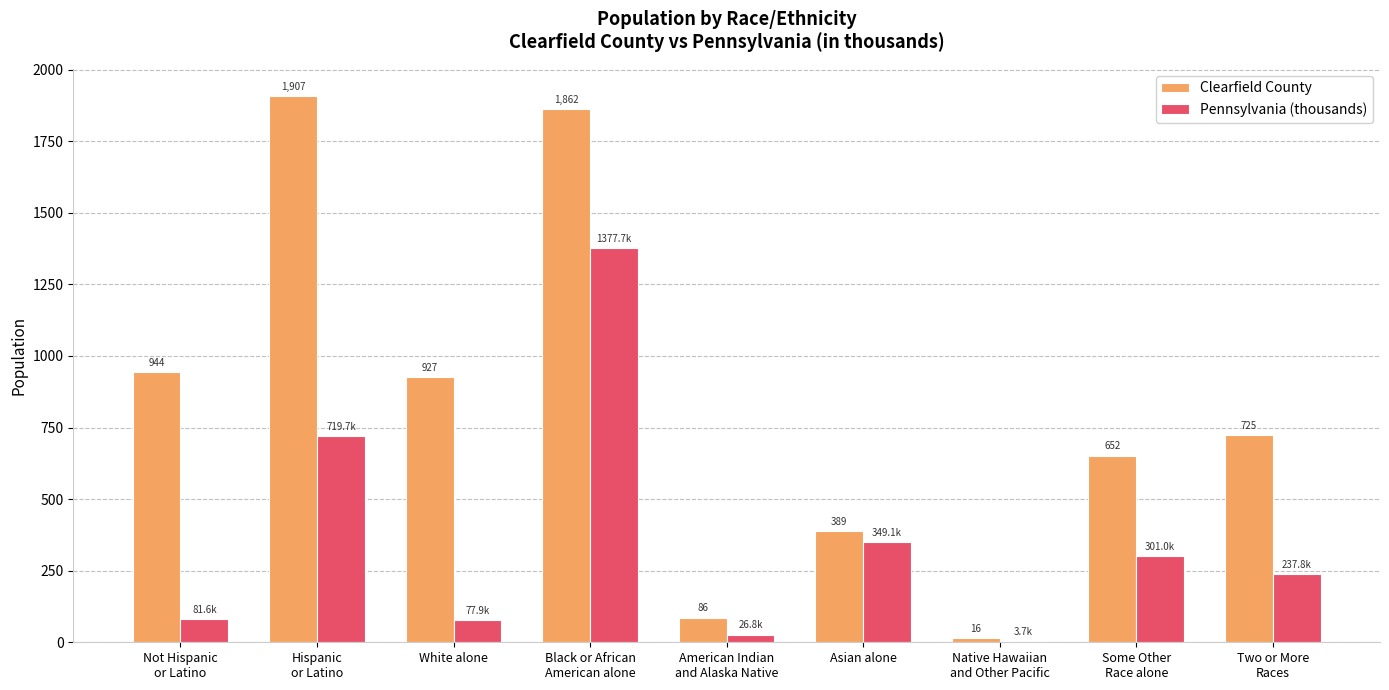

How many data points does each series have?

9